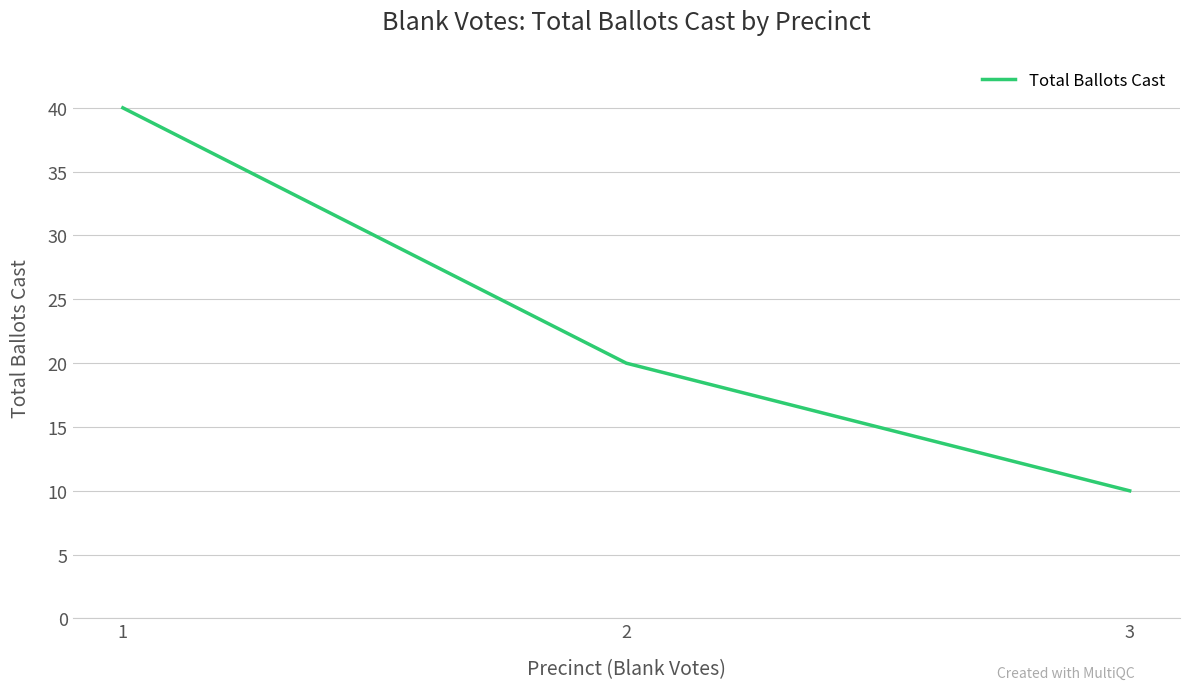

Does the chart have visible grid lines?

Yes